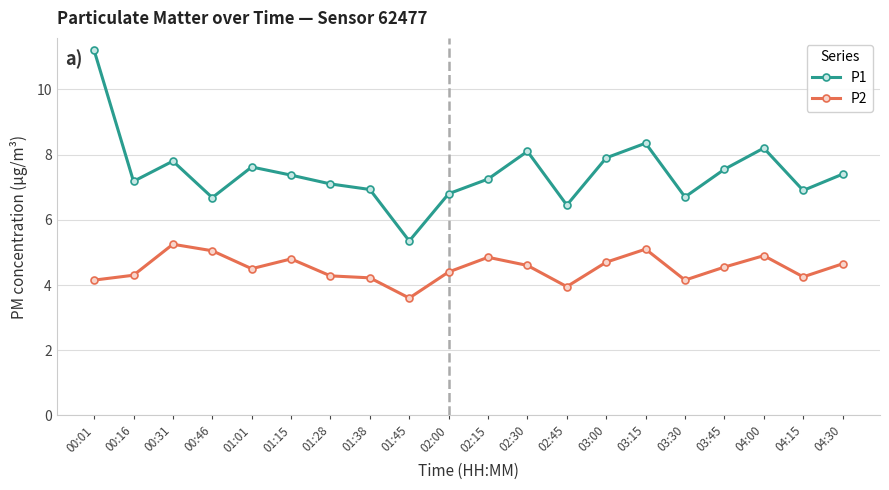

What value does the P2 series have at 02:45?

4.0